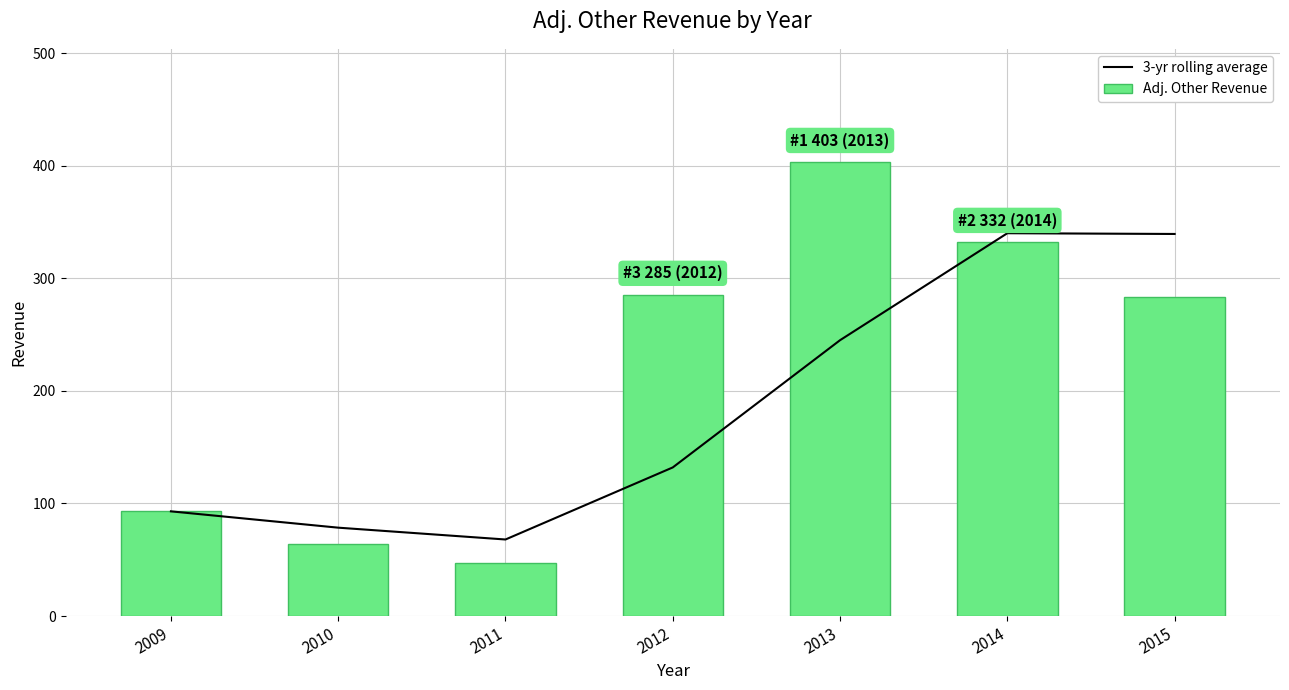

How many data points in Adj. Other Revenue are above 283?

3